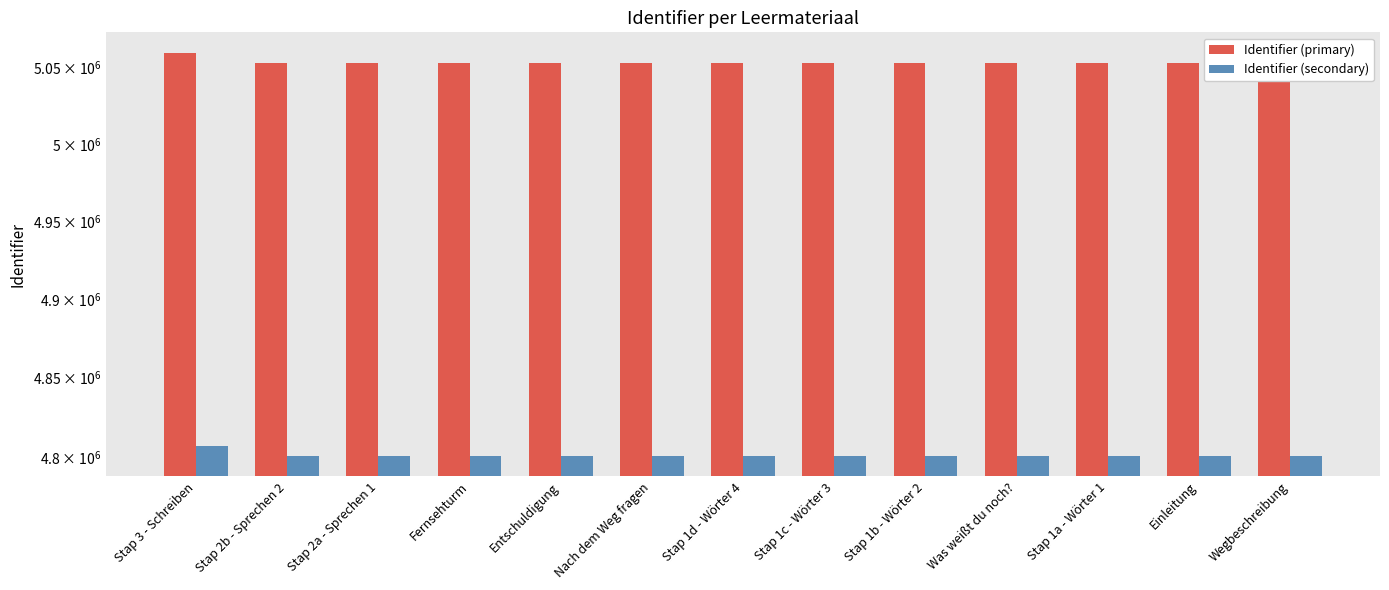

What are all the series names shown in the legend?

Identifier (primary), Identifier (secondary)